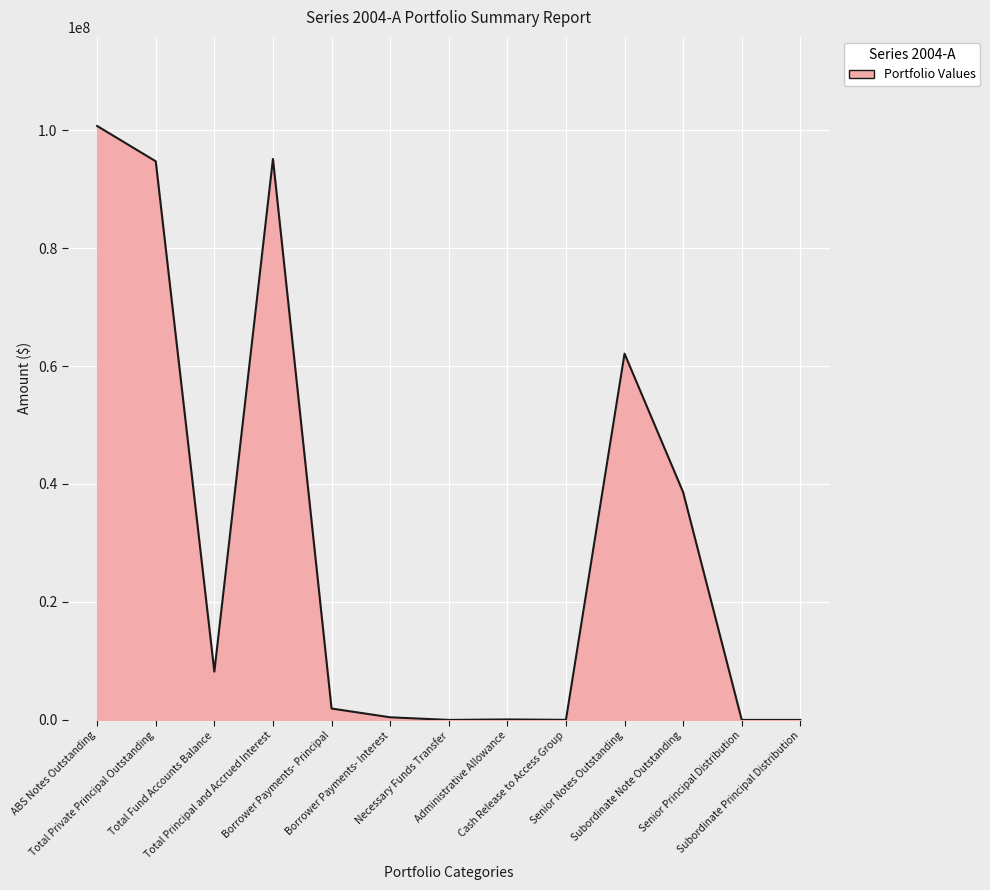

What is the difference between the maximum and minimum values?

100700000.0